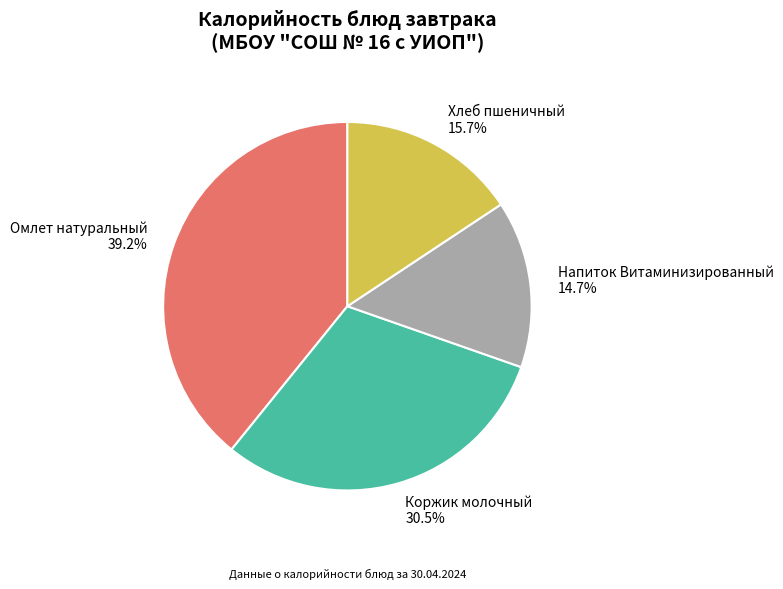

Rank the categories by value from lowest to highest.

Напиток Витаминизированный, Хлеб пшеничный, Коржик молочный, Омлет натуральный